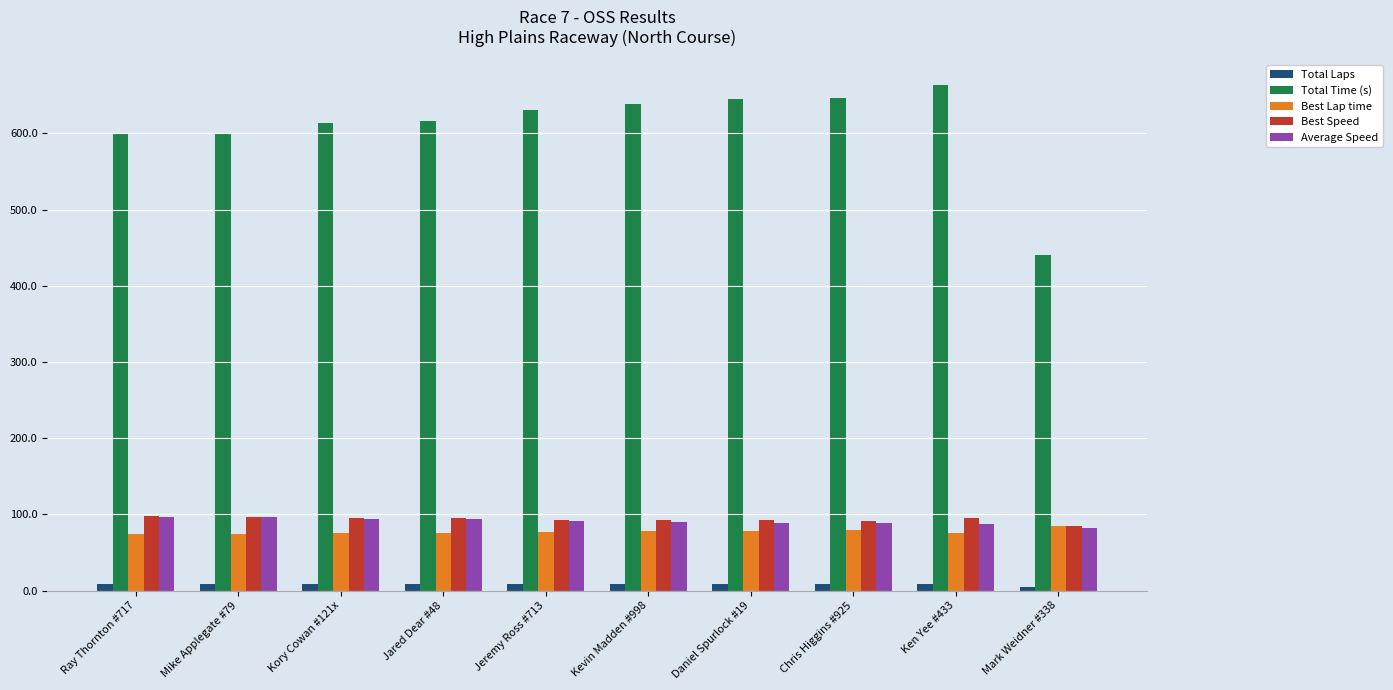

What is the sum of all Best Speed values?

932.6